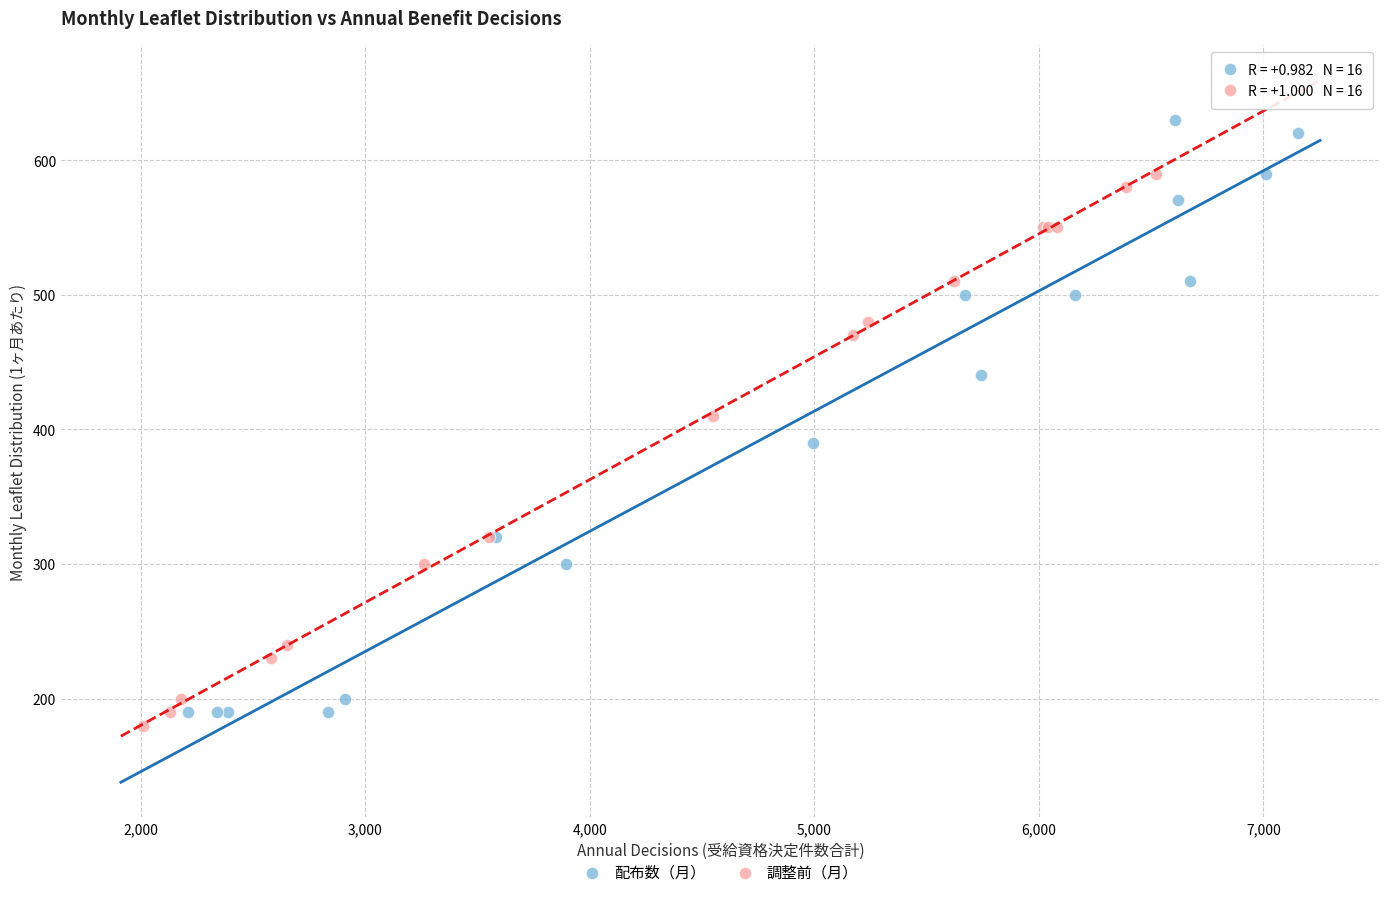

Which series reaches the maximum Y coordinate?

配布数（月）